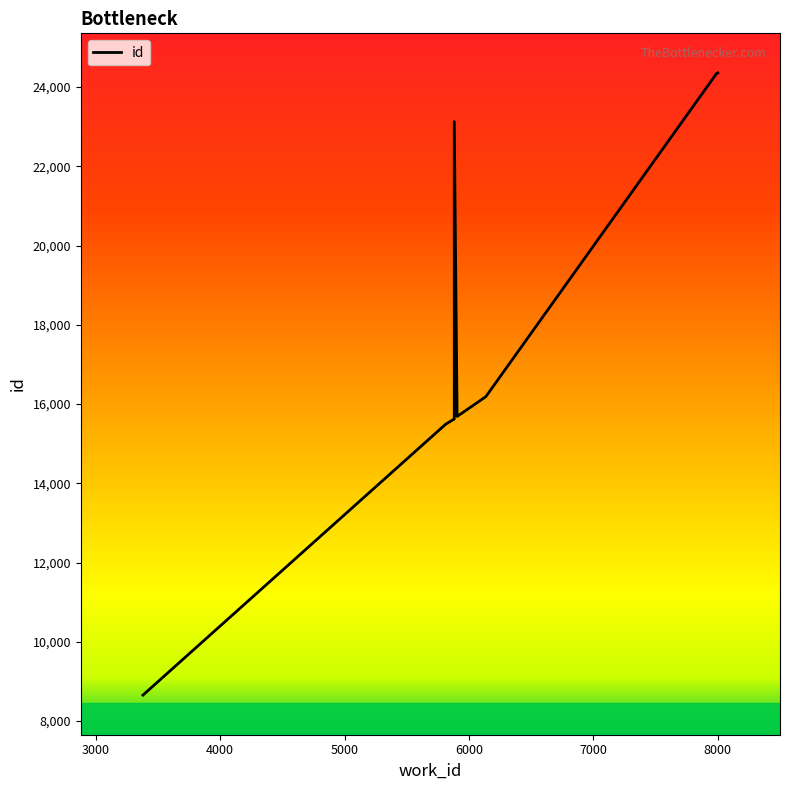

What is the smallest value displayed?

8657